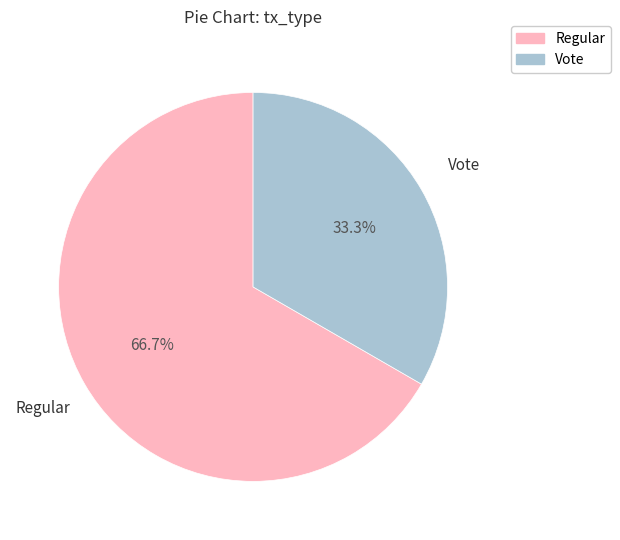

Rank the categories by value from lowest to highest.

Vote, Regular